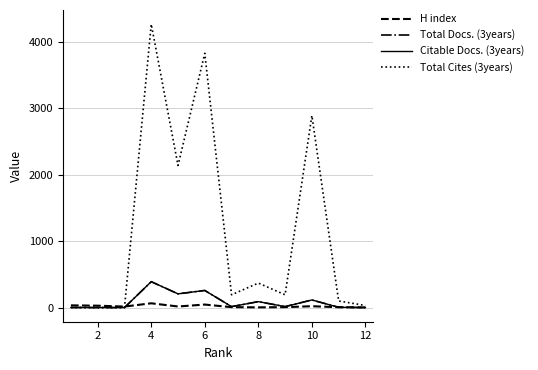

What is the value of the Total Cites (3years) point at the 1st from the left?

1